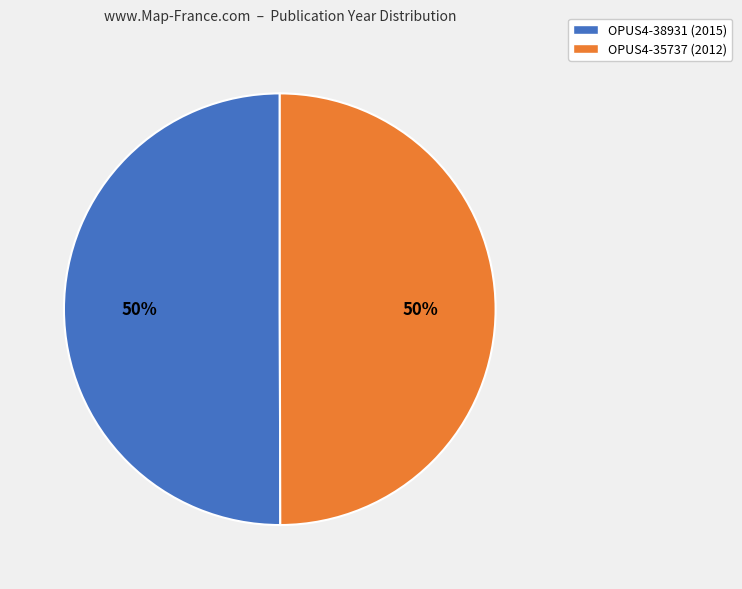

Do OPUS4-38931 (2015) and OPUS4-35737 (2012) together represent more than half of the pie?

Yes